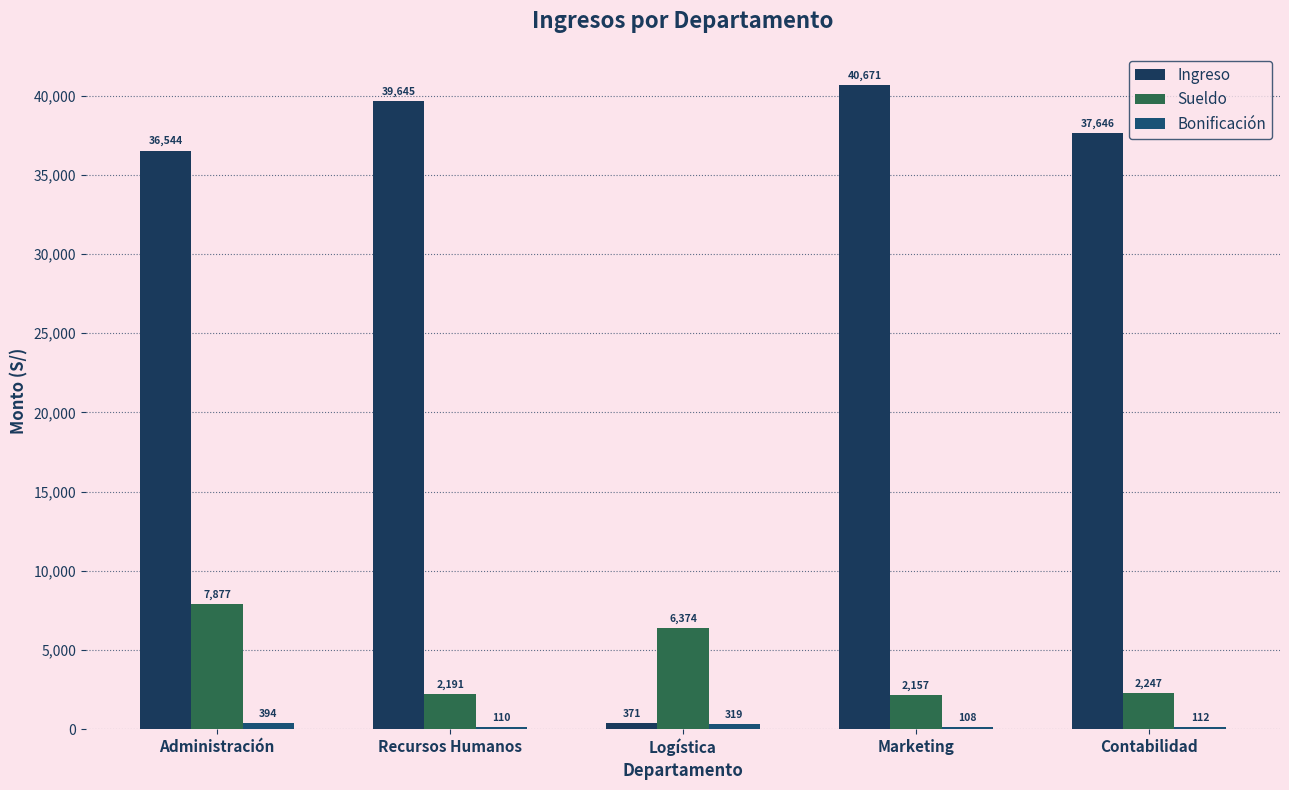

Are the bars grouped side by side (vs. stacked)?

Yes